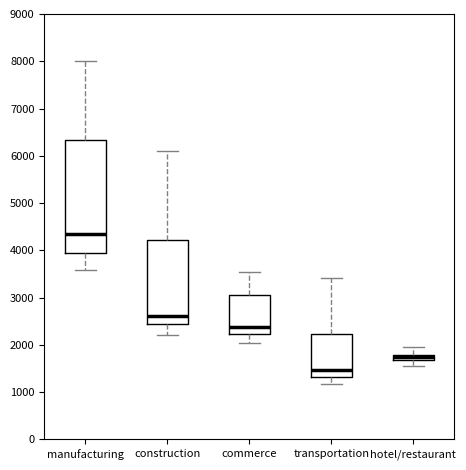

Which box's median line is the lowest?

transportation